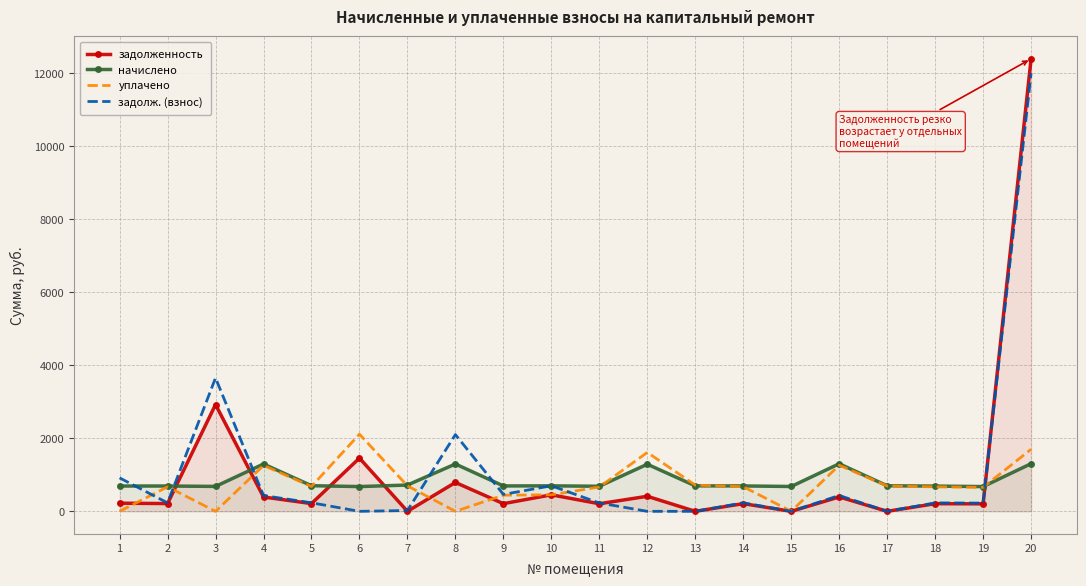

True or false: уплачено has more than 0 points higher than both neighbors.

True